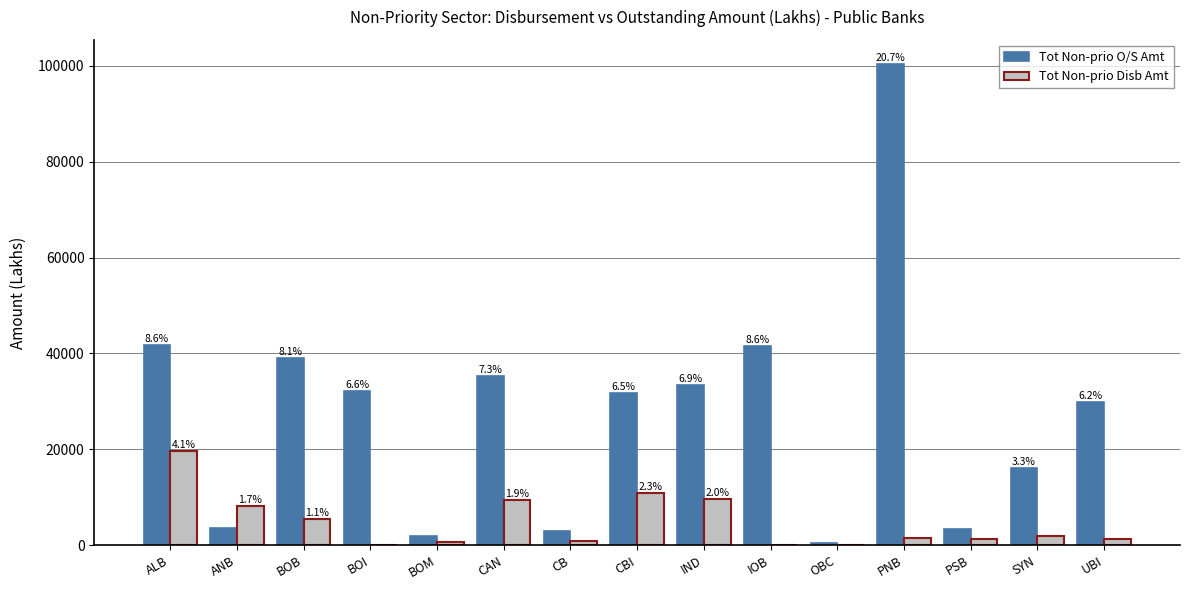

What are all the series names shown in the legend?

Tot Non-prio O/S Amt, Tot Non-prio Disb Amt